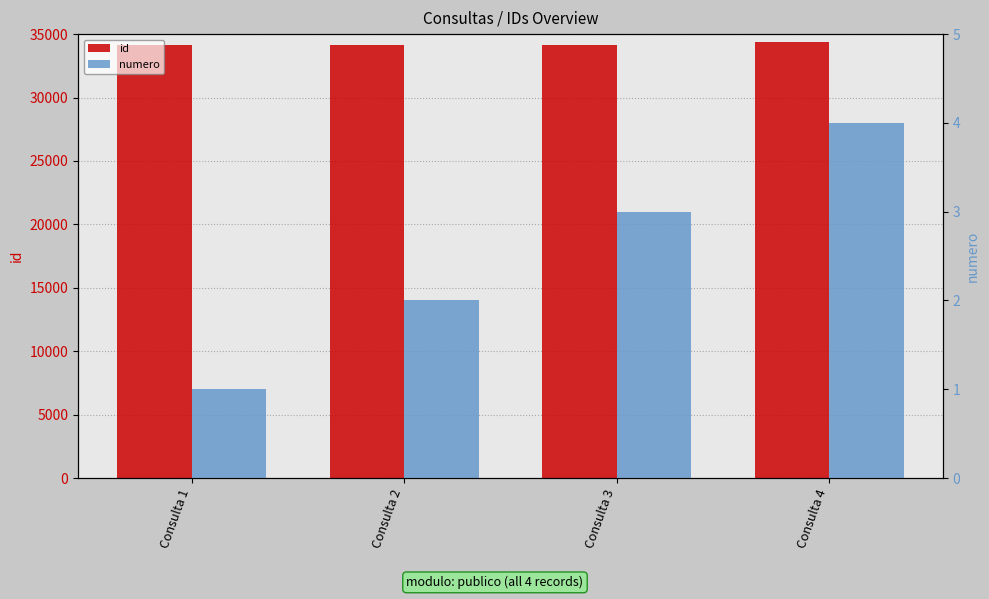

Count the number of categories in the chart.

4